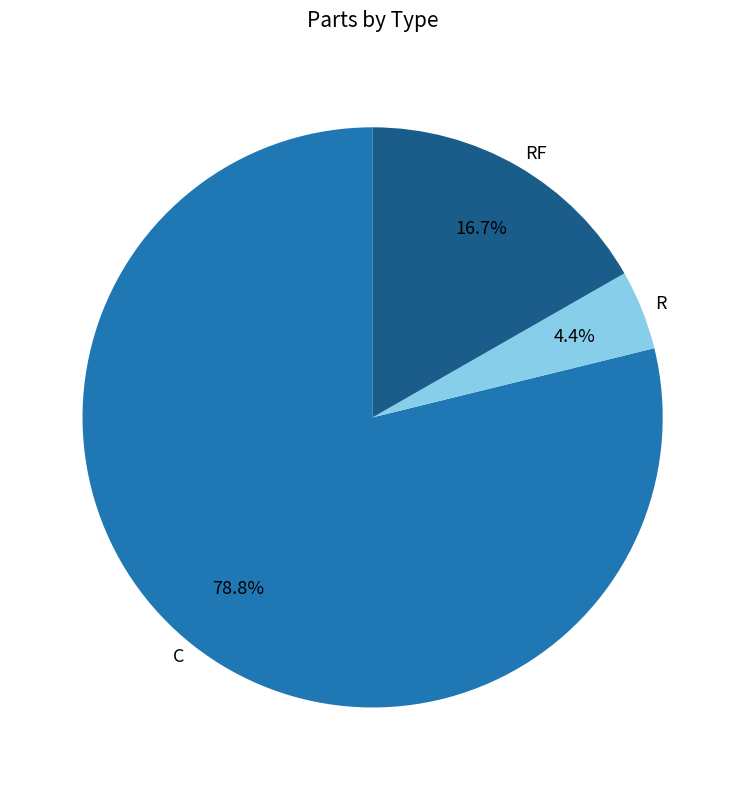

True or false: R accounts for 4% of the total.

True